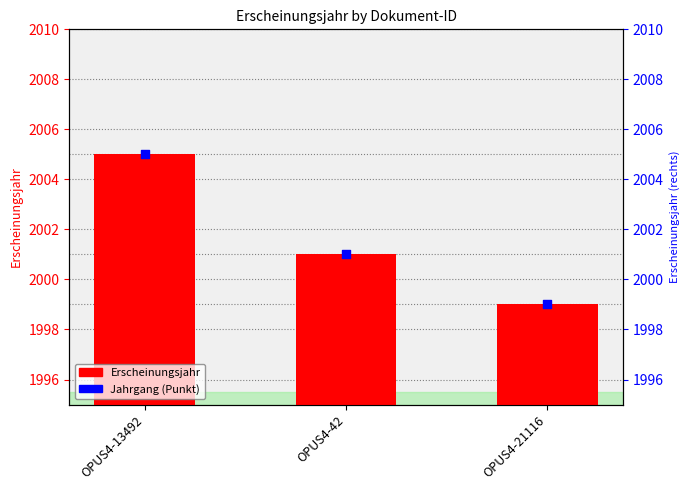

Which series has the largest Y range (max minus min)?

Erscheinungsjahr